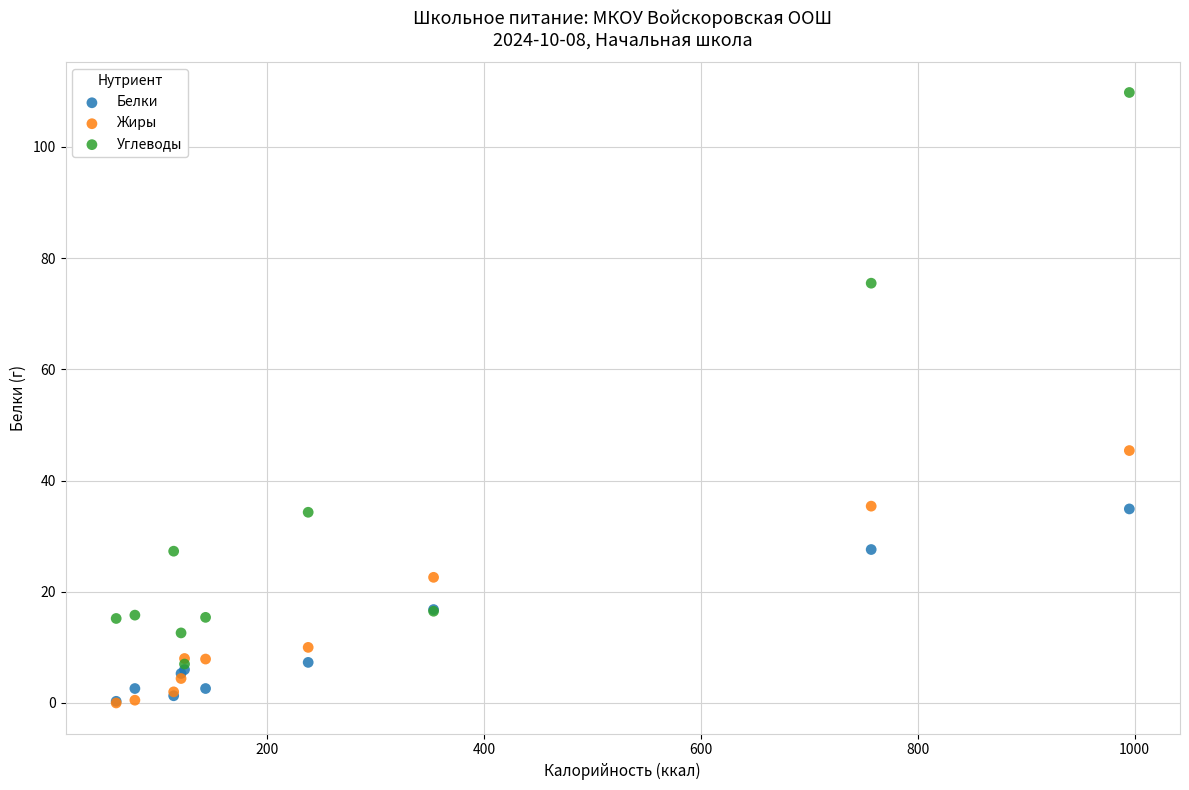

What are all the series names shown in the legend?

Белки, Жиры, Углеводы